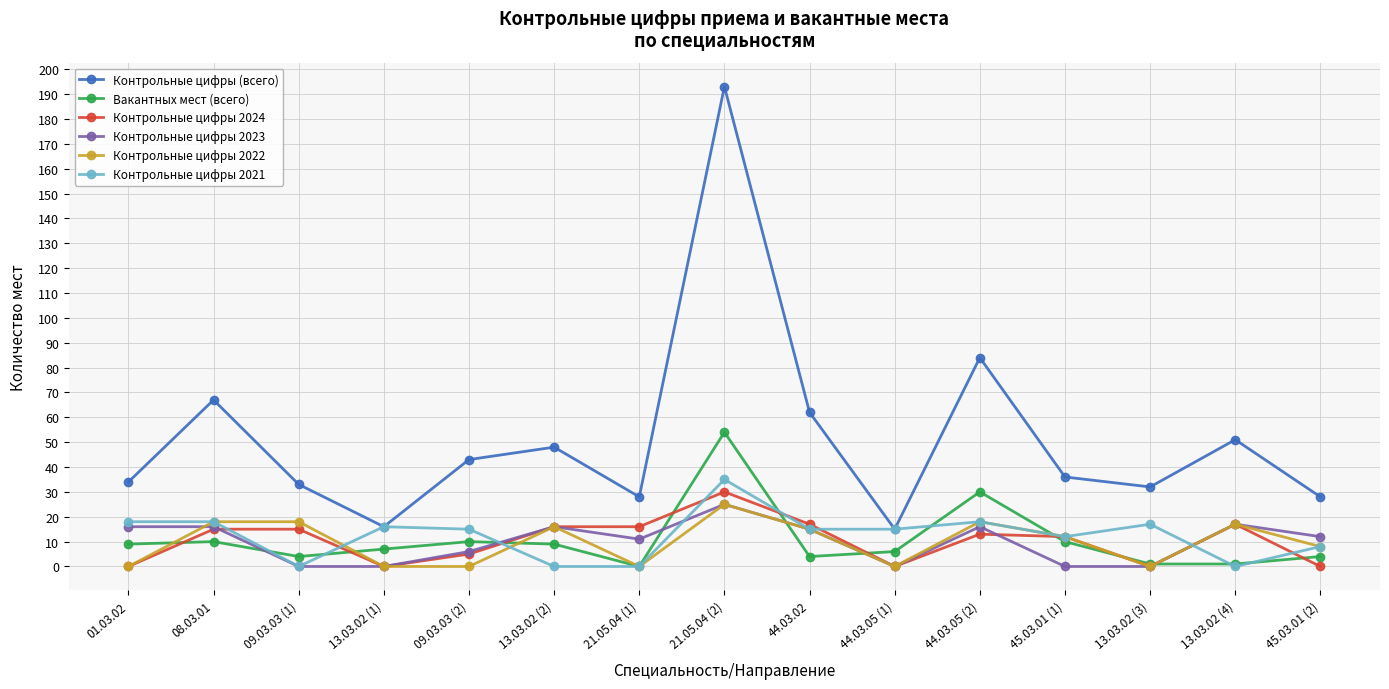

What position from the right is 09.03.03 (2)?

11